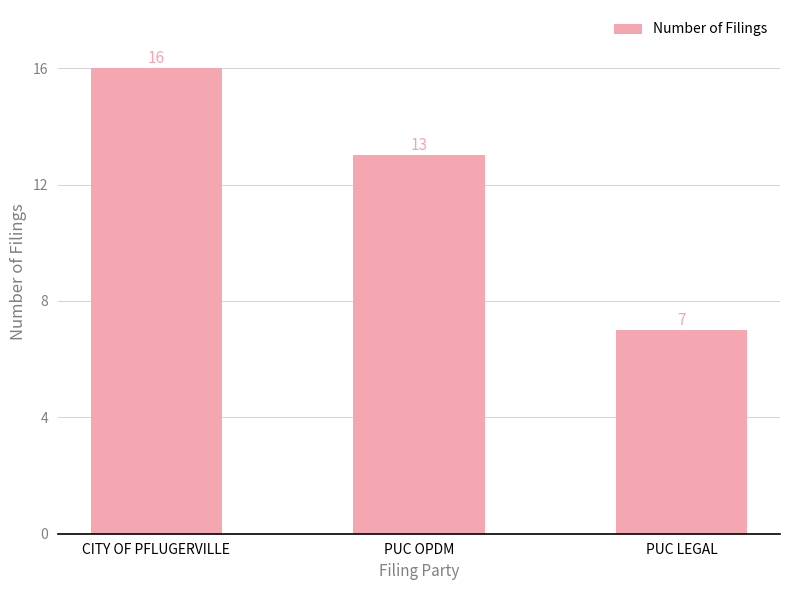

True or false: the data shows 28 at CITY OF PFLUGERVILLE.

False